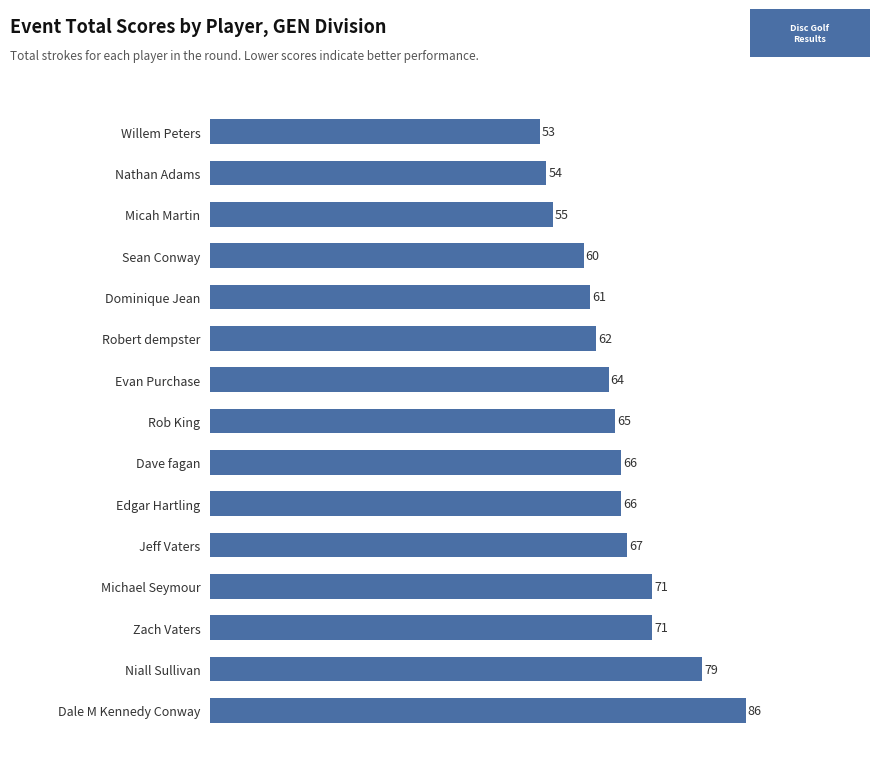

What is the change in value from Rob King to Micah Martin?

-10